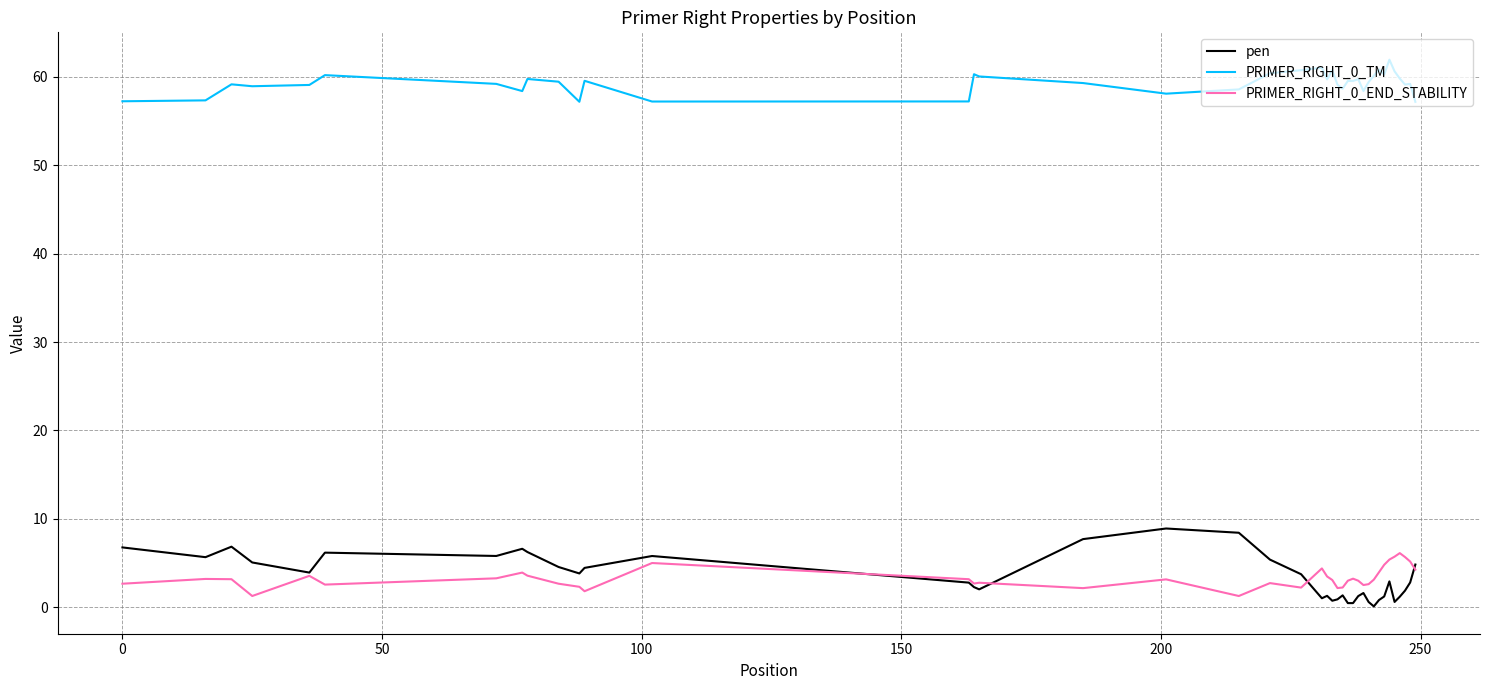

True or false: PRIMER_RIGHT_0_END_STABILITY and PRIMER_RIGHT_0_TM intersect in this chart.

False